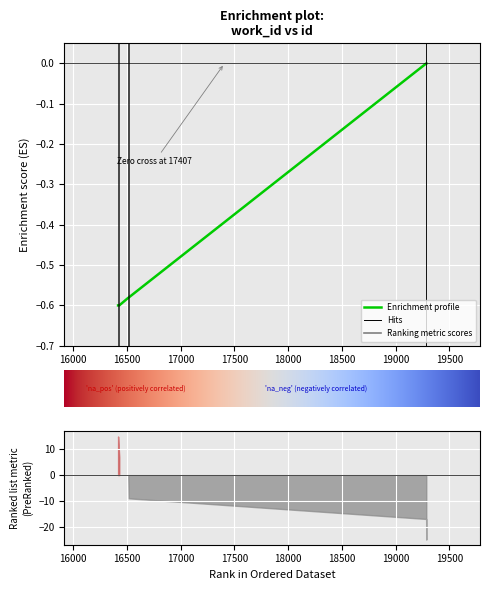

Which has a higher value, 16428 or 19285?

19285